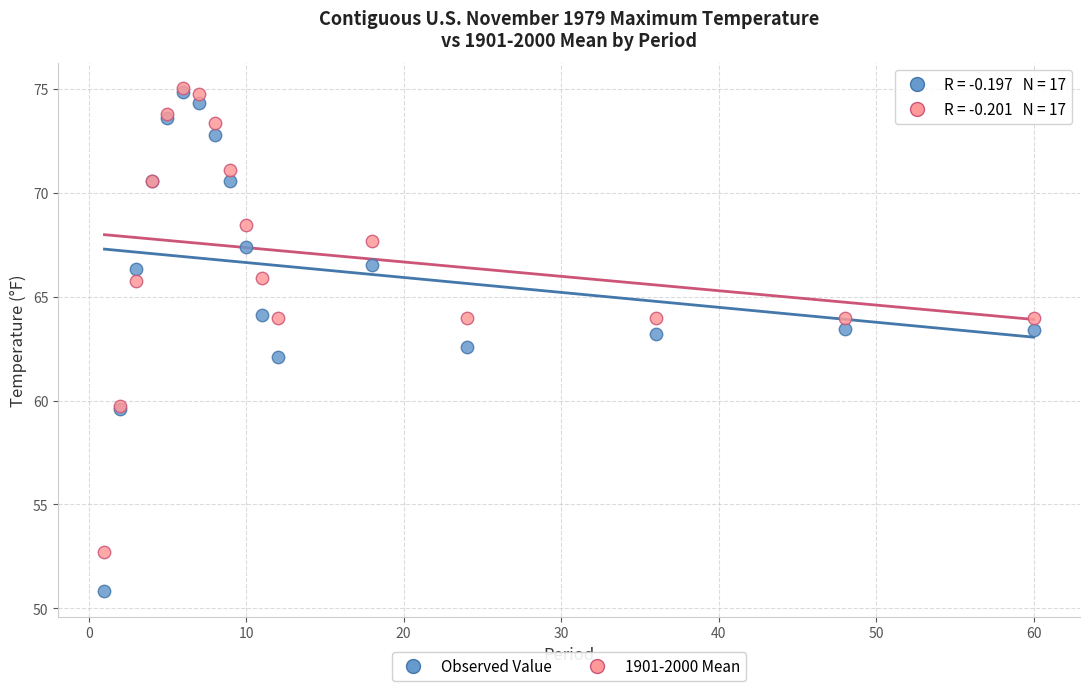

What are all the series names shown in the legend?

Observed Value, 1901-2000 Mean